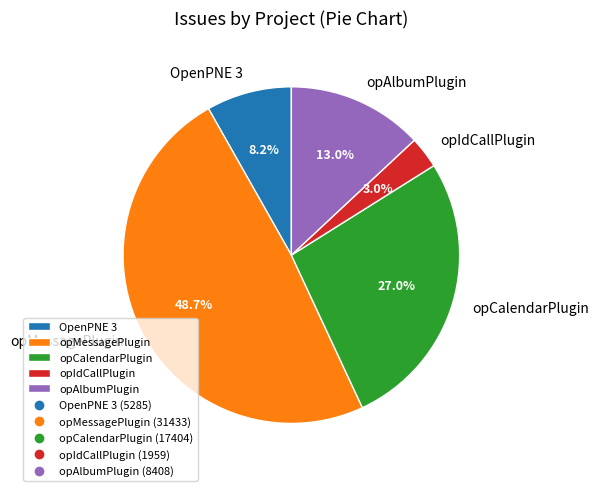

Which slice is the largest?

opMessagePlugin